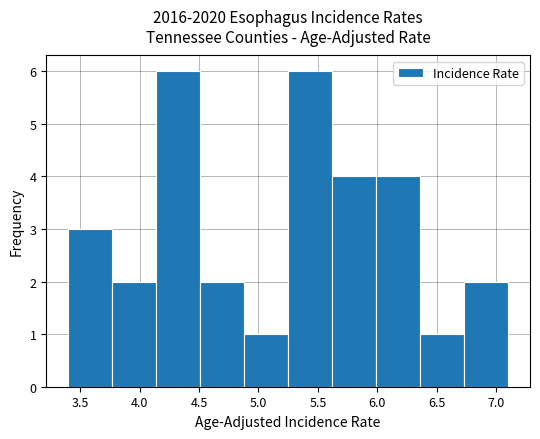

Reading left to right, list every bar in this chart as the range it spans on the x-axis followed by its height. Neither the bar edges nor the heights are printed on the chart, so give them approximately, as read against the axes.

3.40 to 3.77: 3
3.77 to 4.14: 2
4.14 to 4.51: 6
4.51 to 4.88: 2
4.88 to 5.25: 1
5.25 to 5.62: 6
5.62 to 5.99: 4
5.99 to 6.36: 4
6.36 to 6.73: 1
6.73 to 7.10: 2